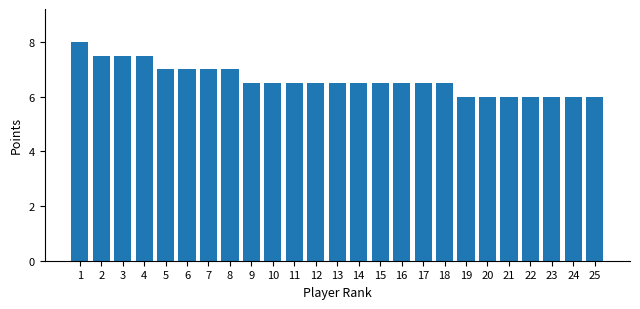

The chart shows a value of 2.1 at 23. True or false?

False